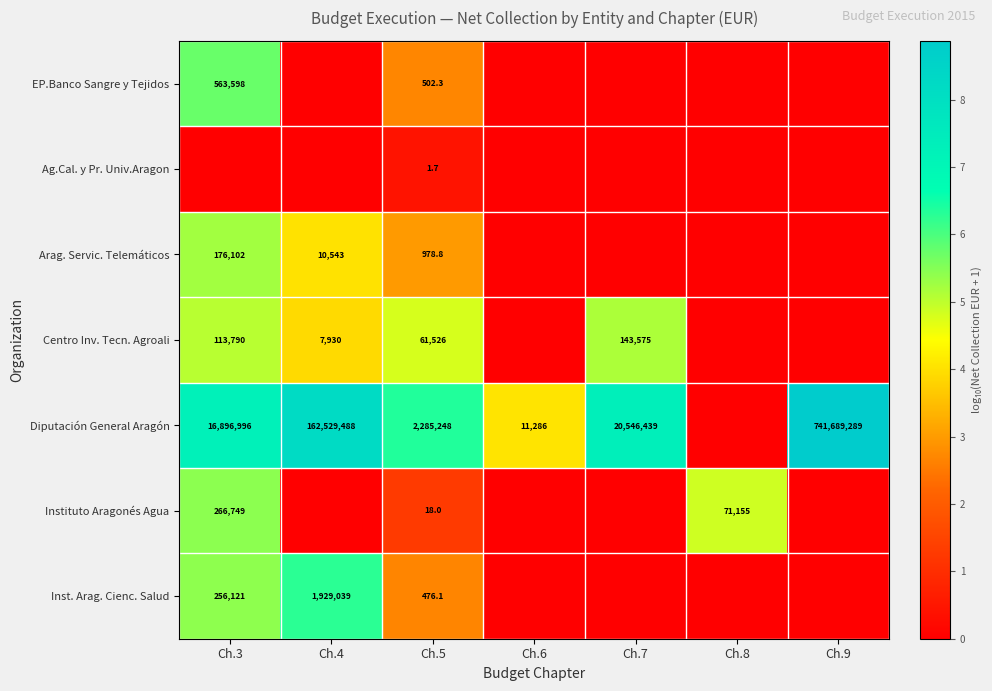

True or false: Diputación General Aragón has a value of 7.3 at Ch.7.

True